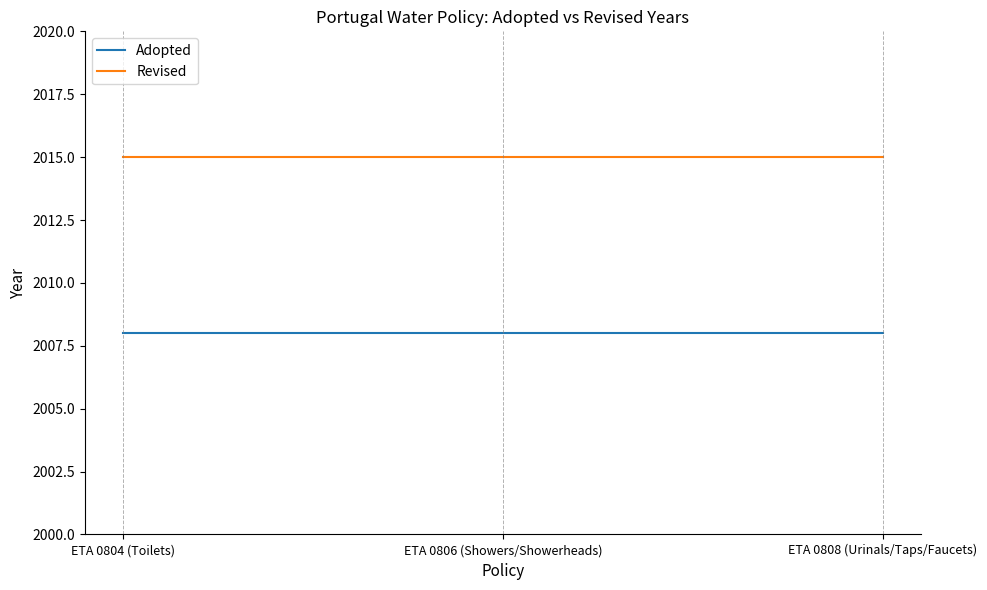

Reading left to right, extract all data points from this chart.

Adopted: ETA 0804 (Toilets)=2008	ETA 0806 (Showers/Showerheads)=2008	ETA 0808 (Urinals/Taps/Faucets)=2008
Revised: ETA 0804 (Toilets)=2015	ETA 0806 (Showers/Showerheads)=2015	ETA 0808 (Urinals/Taps/Faucets)=2015